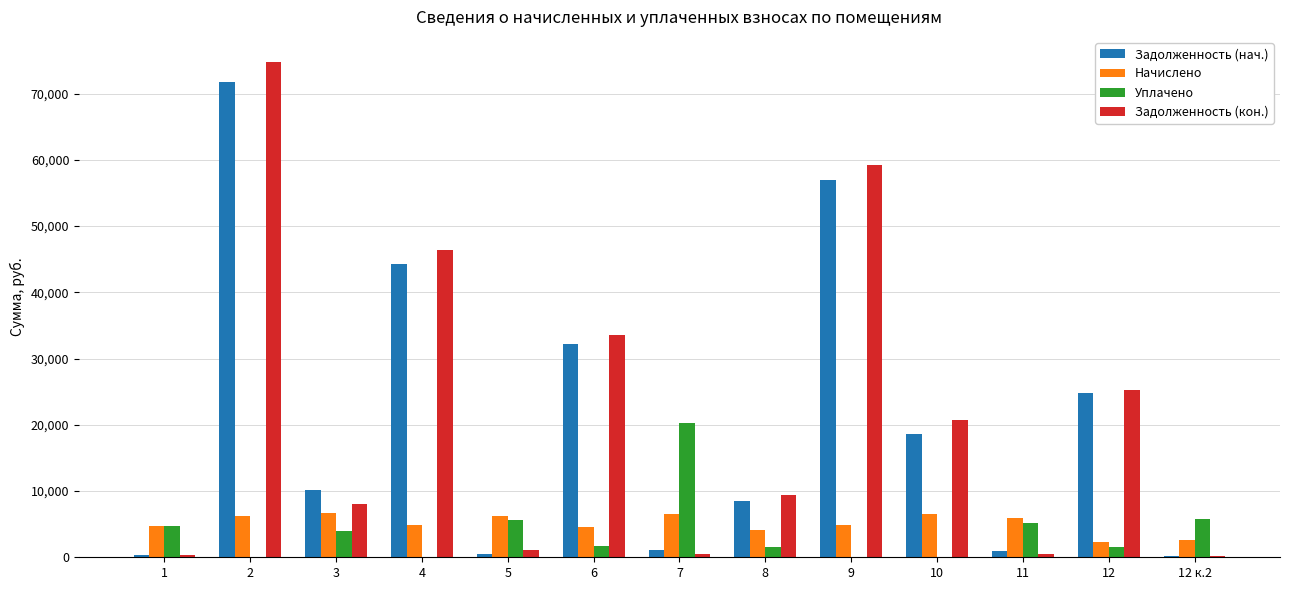

What is the maximum value for Задолженность (кон.)?

74827.4